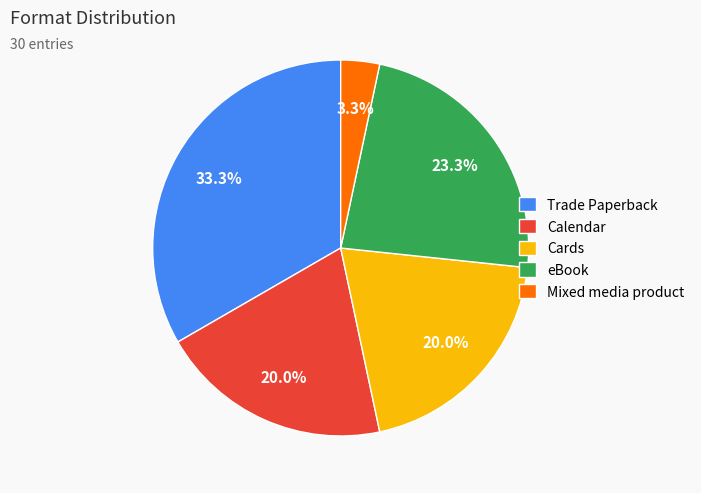

Is there any slice that represents more than half of the pie?

No